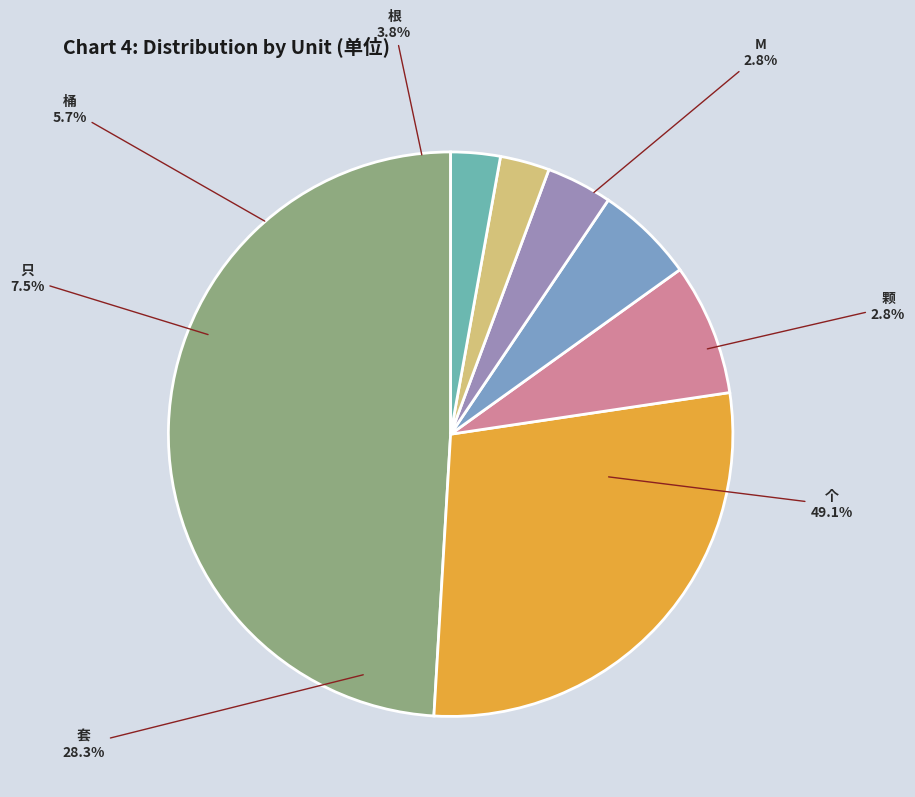

Does any single category account for the majority?

No